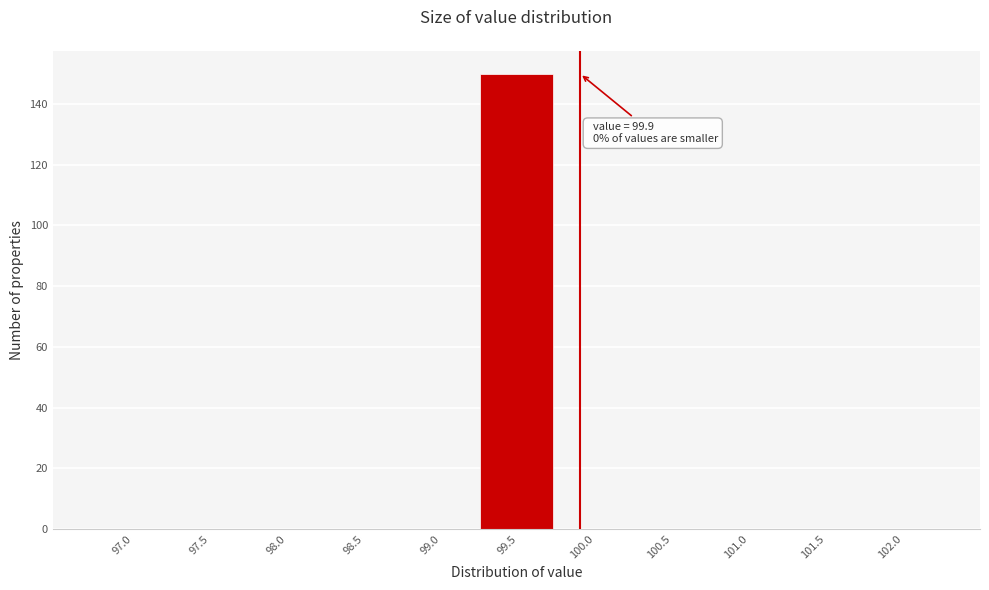

Reading left to right, transcribe all the data shown in this chart.

97.0=0	97.5=0	98.0=0	98.5=0	99.0=0	99.5=150	100.0=0	100.5=0	101.0=0	101.5=0	102.0=0